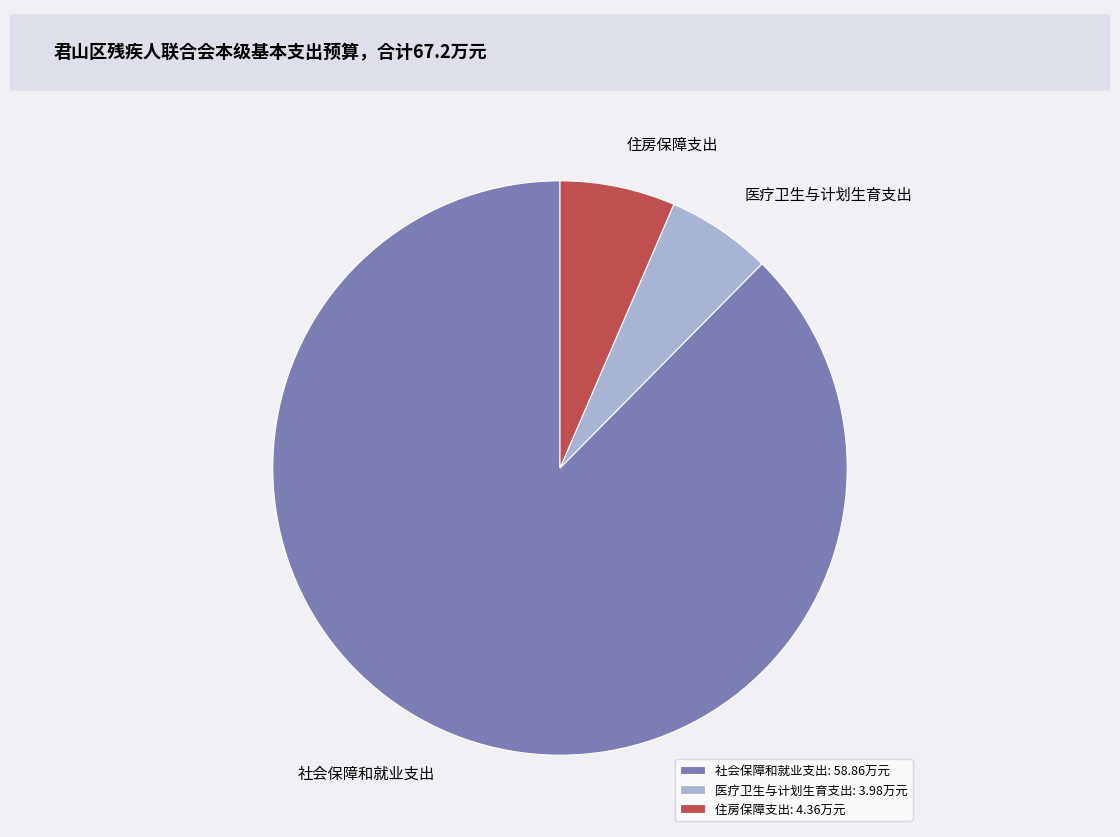

Which has a higher value, 社会保障和就业支出: 58.86万元 or 医疗卫生与计划生育支出: 3.98万元?

社会保障和就业支出: 58.86万元